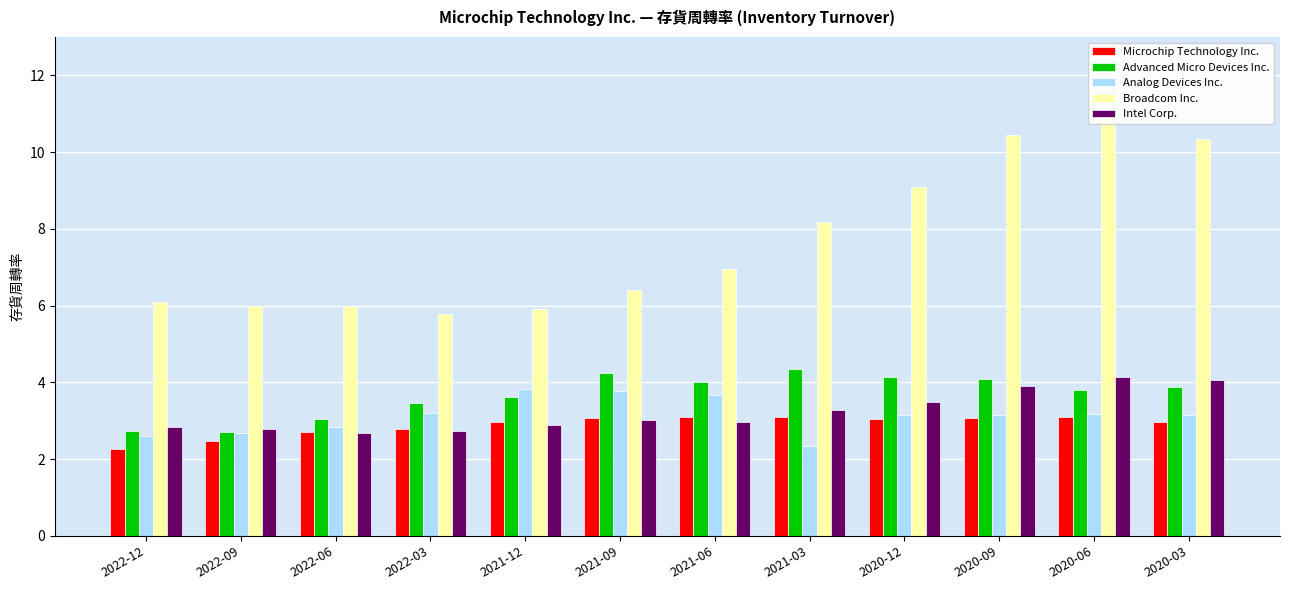

Between 2022-09 and 2022-06, which series saw the biggest shift?

Advanced Micro Devices Inc.